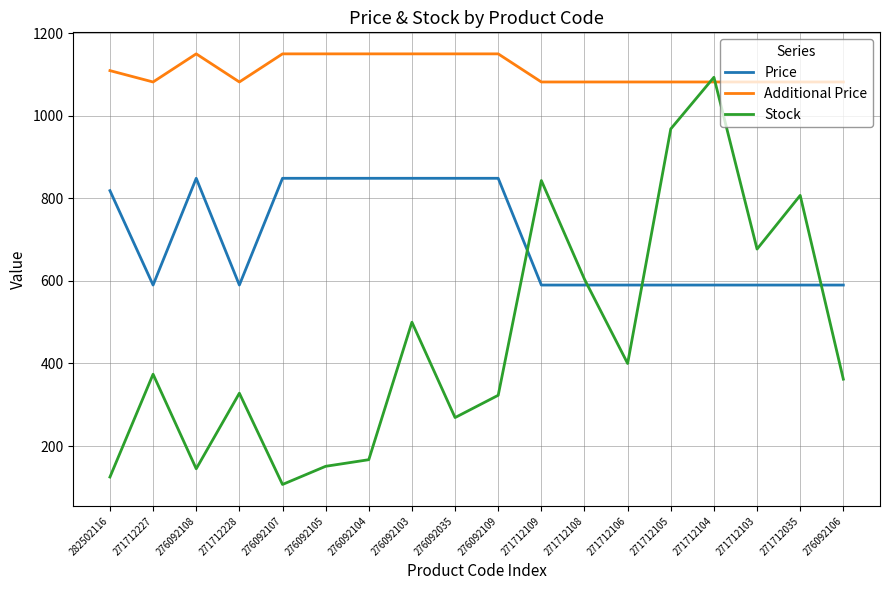

What is the minimum value for Price?

589.9